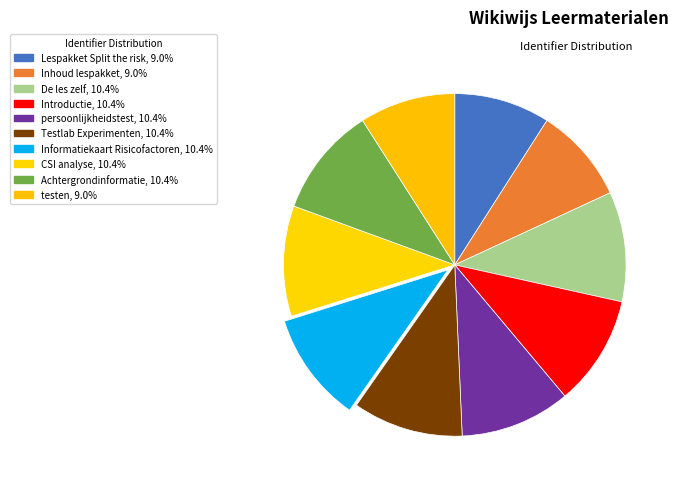

How many slices are in this pie chart?

10